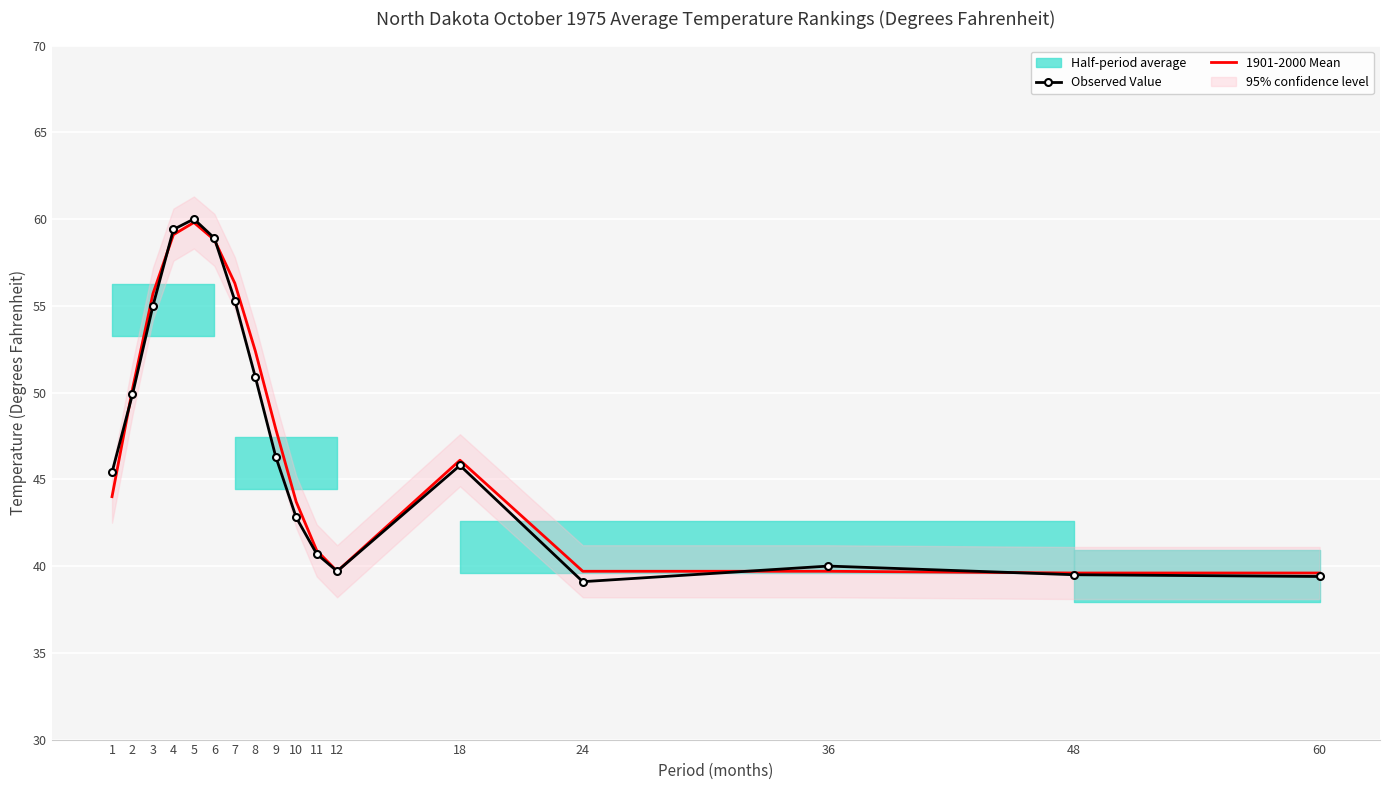

Which series changed the most between 2 and 10?

Observed Value